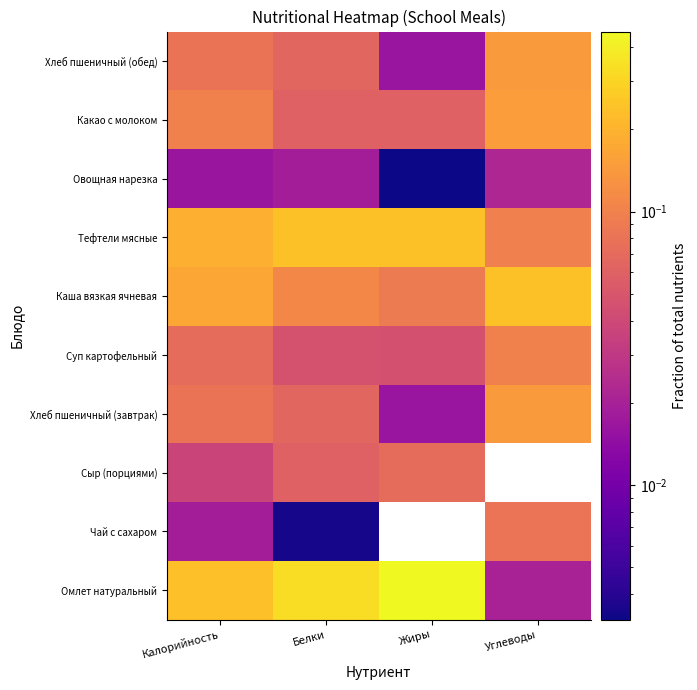

What is the spread (max minus min) of values at Углеводы?

0.2